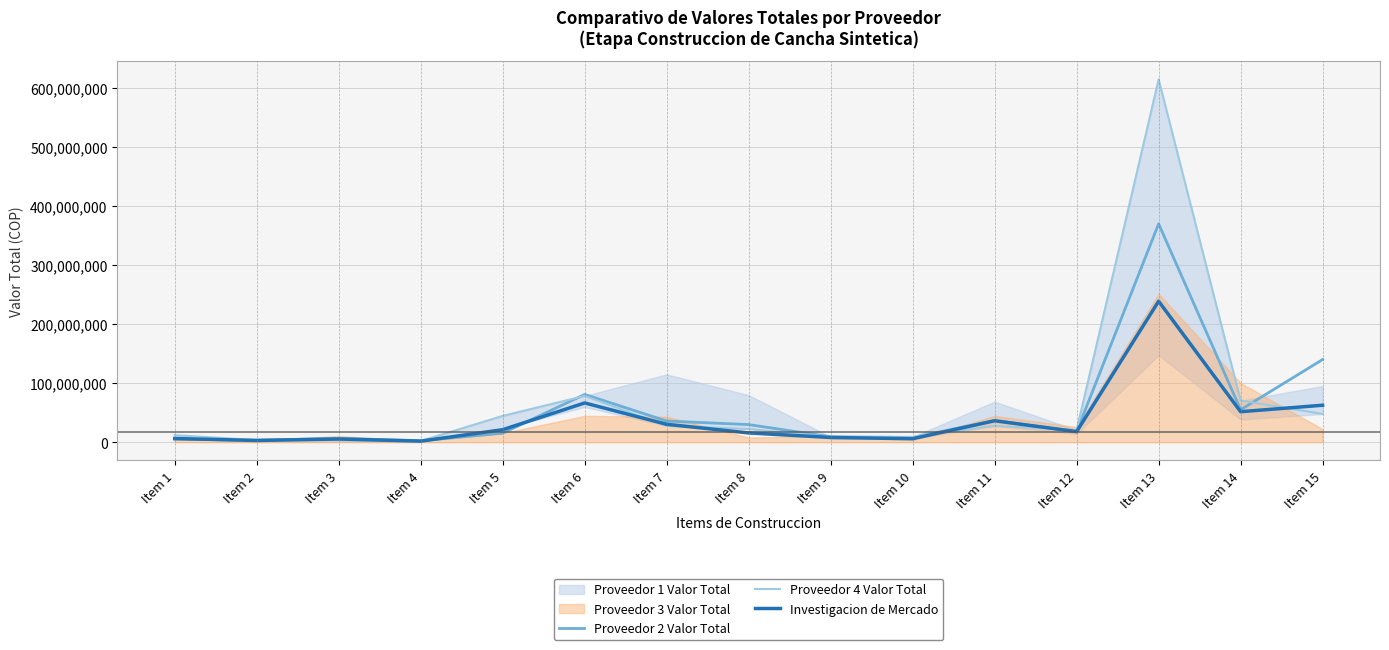

What is the difference between the Proveedor 2 Valor Total values at Item 10 and Item 1?

2616000